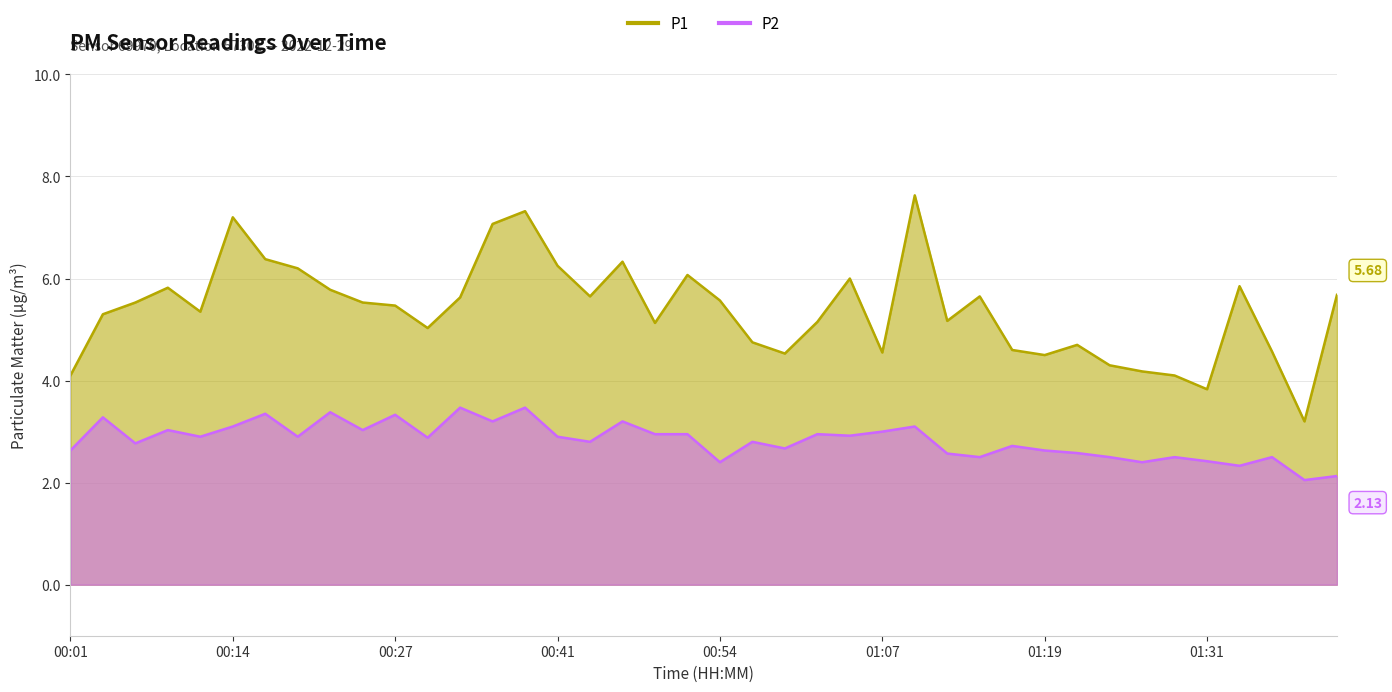

What is the maximum value shown in the chart?

7.6